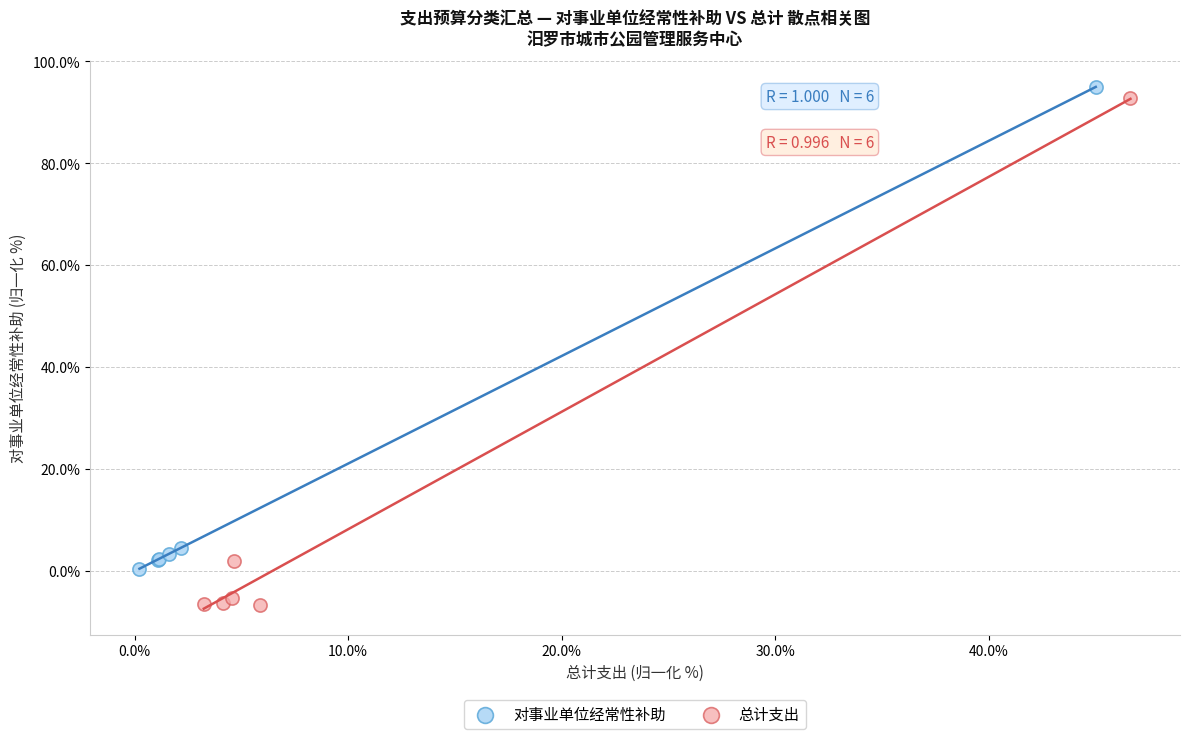

Which series has the largest Y range (max minus min)?

总计支出